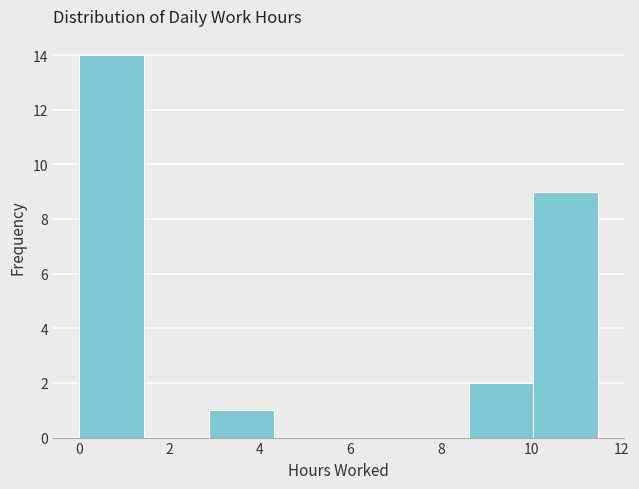

What is the height of the bar covering 8.6 to 10.0 on the x-axis? Neither the bar edges nor the heights are printed on the chart, so give them approximately, as read against the axes.

2